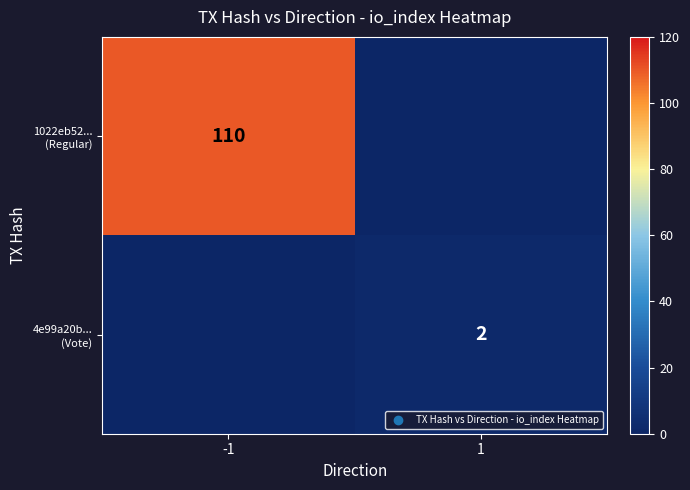

At -1, list the series in order from smallest to largest.

4e99a20b... (Vote), 1022eb52... (Regular)